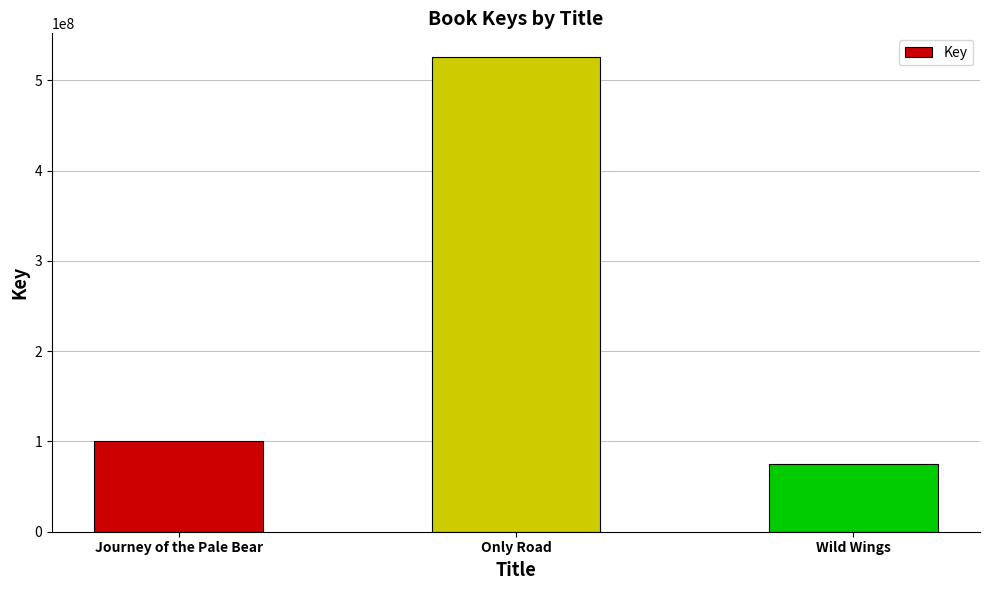

Does the chart contain stacked bars?

No